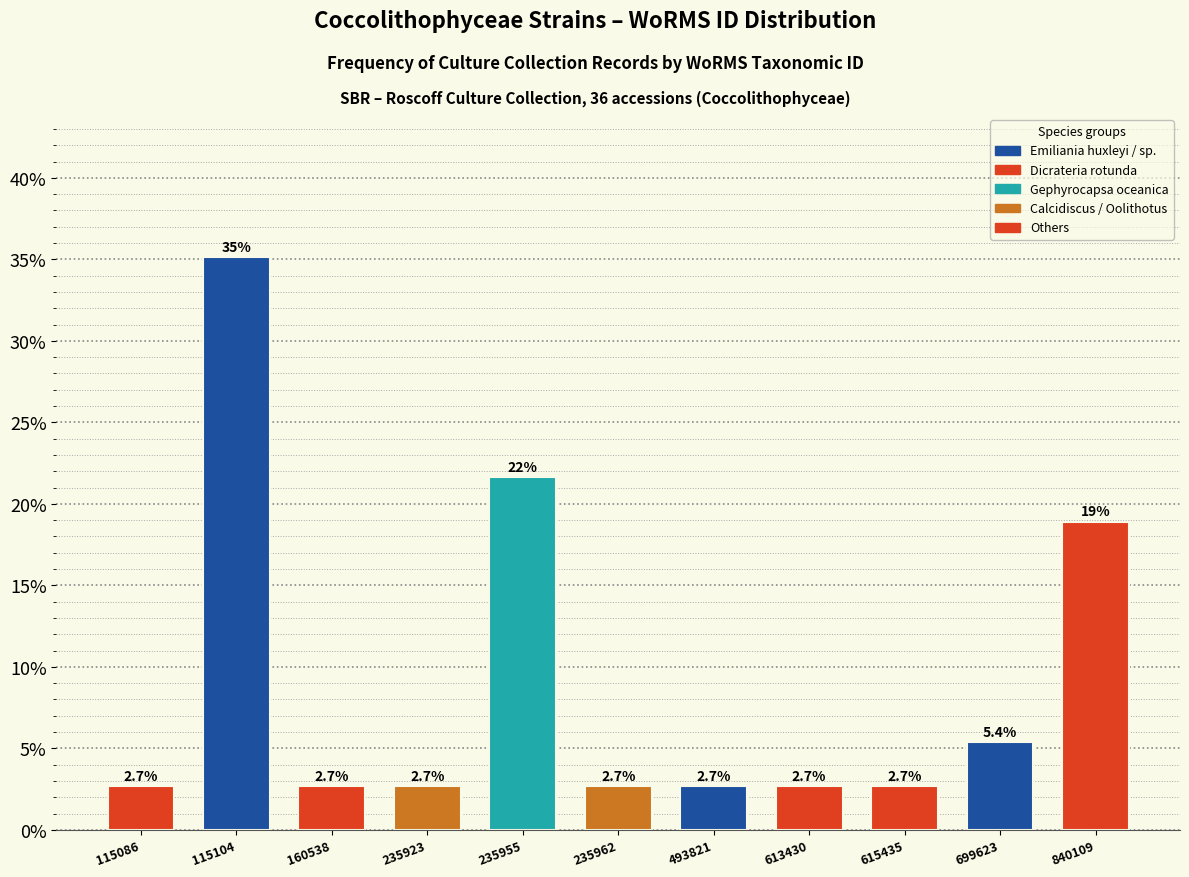

Reading left to right, what are all the values shown in this chart?

2.7	35.1	2.7	2.7	21.6	2.7	2.7	2.7	2.7	5.4	18.9